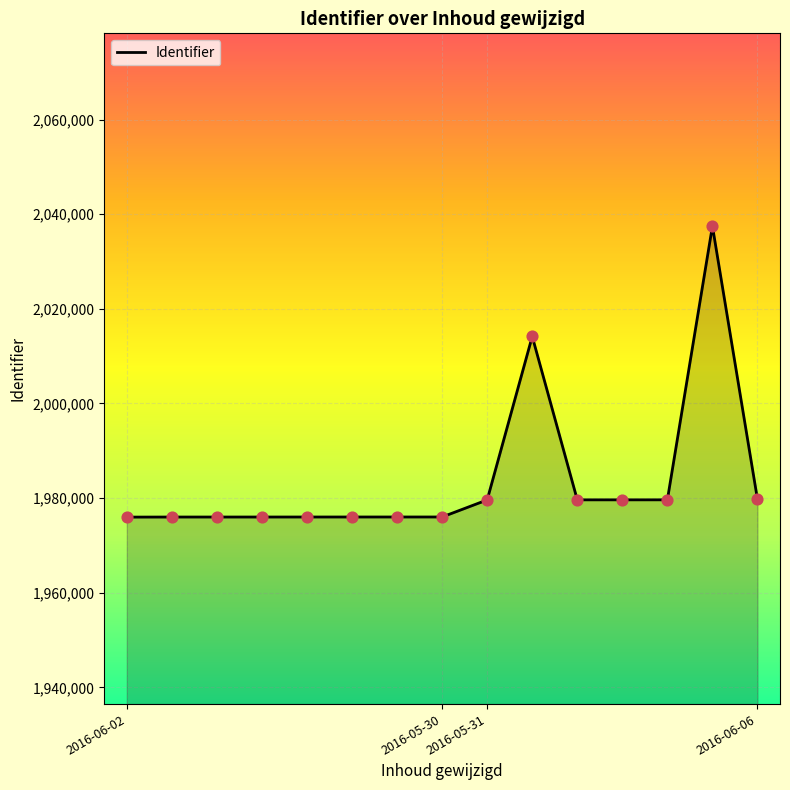

What is the greatest value displayed?

2037469